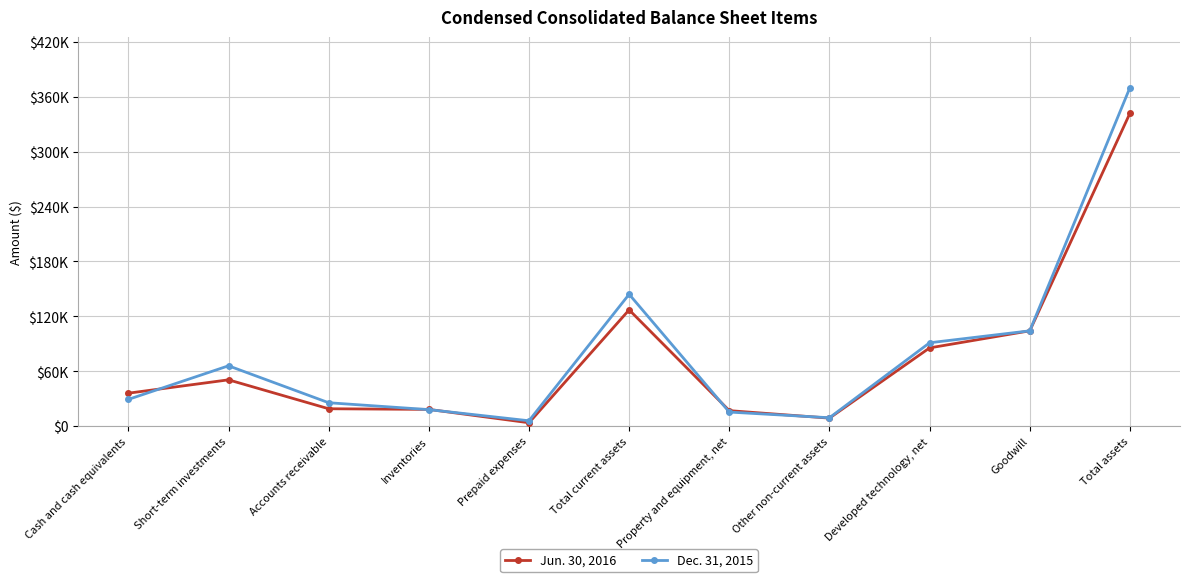

What are all the series names shown in the legend?

Jun. 30, 2016, Dec. 31, 2015